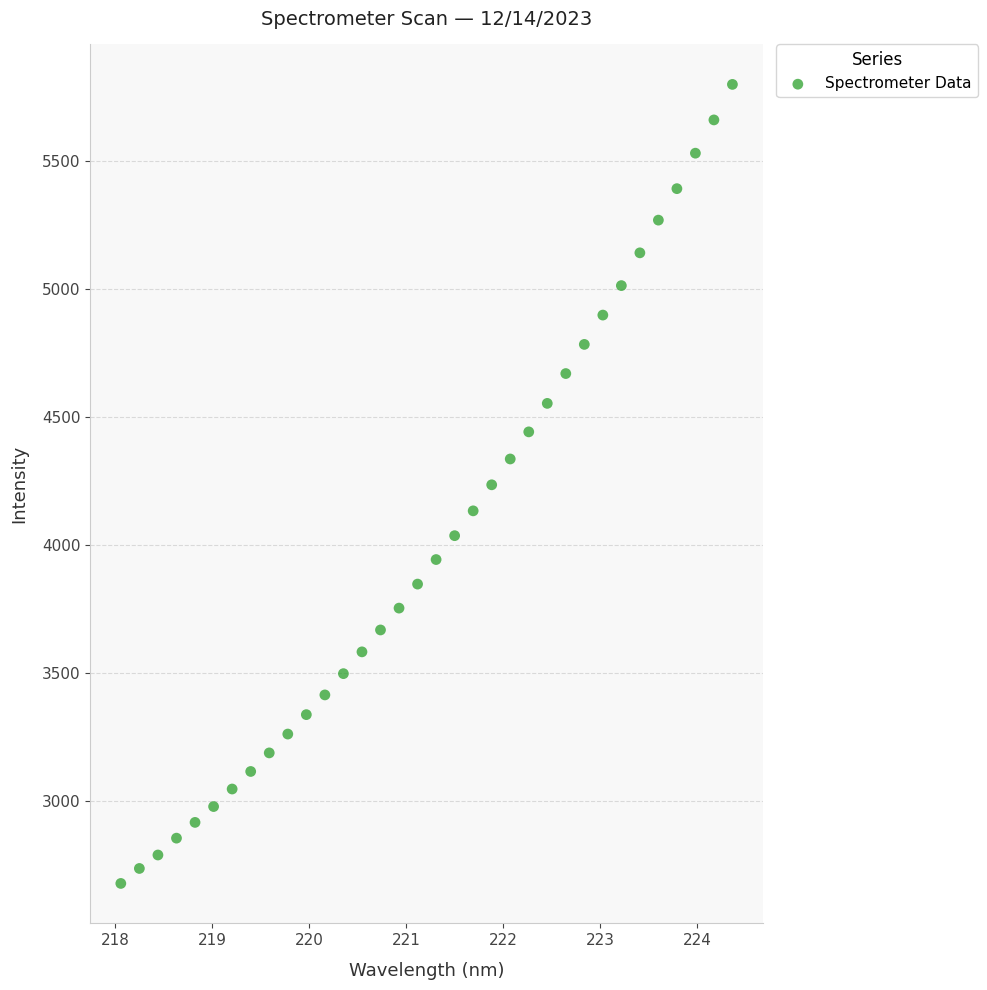

What is the range of Y values (max minus min)?

3121.4